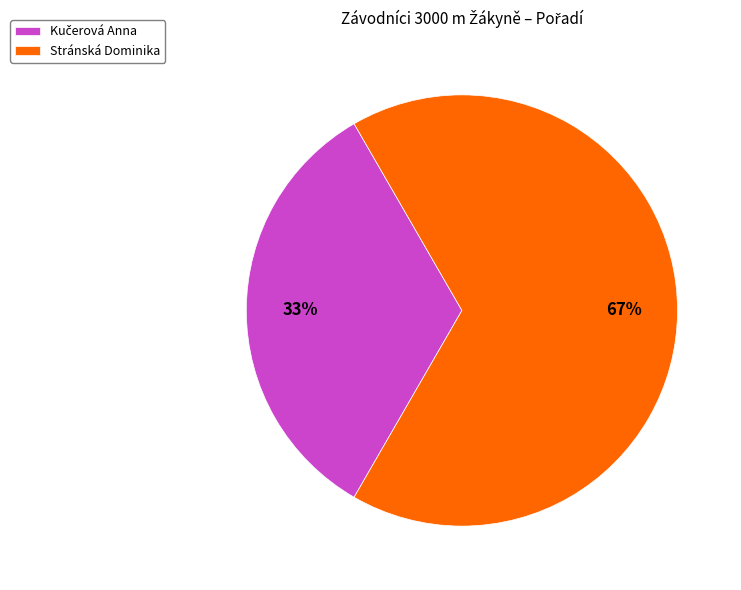

To the nearest percent, what is the average slice percentage?

50%